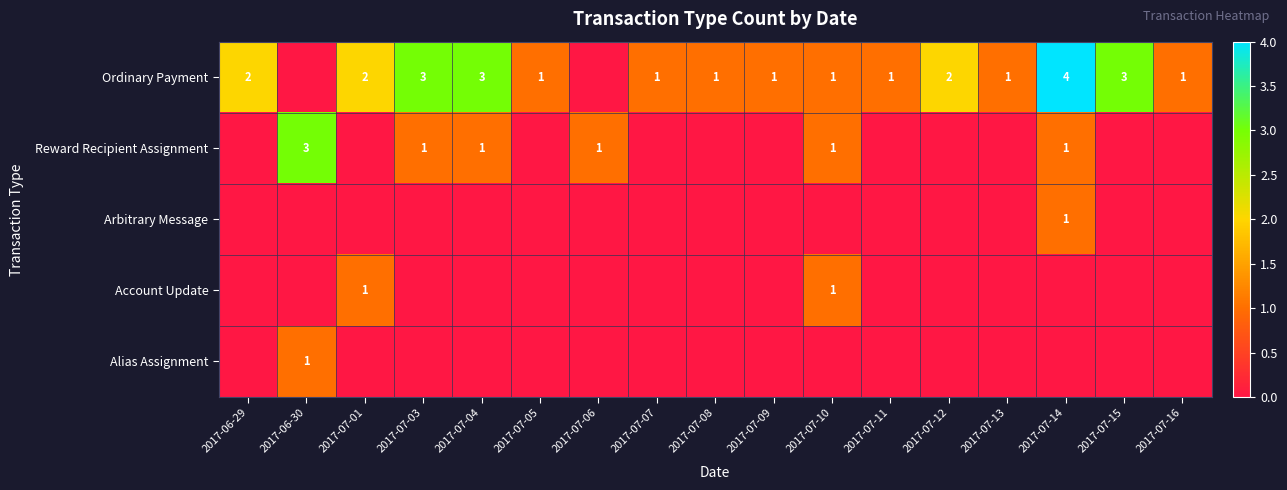

Is it true that Reward Recipient Assignment equals 2 at 2017-06-30?

False